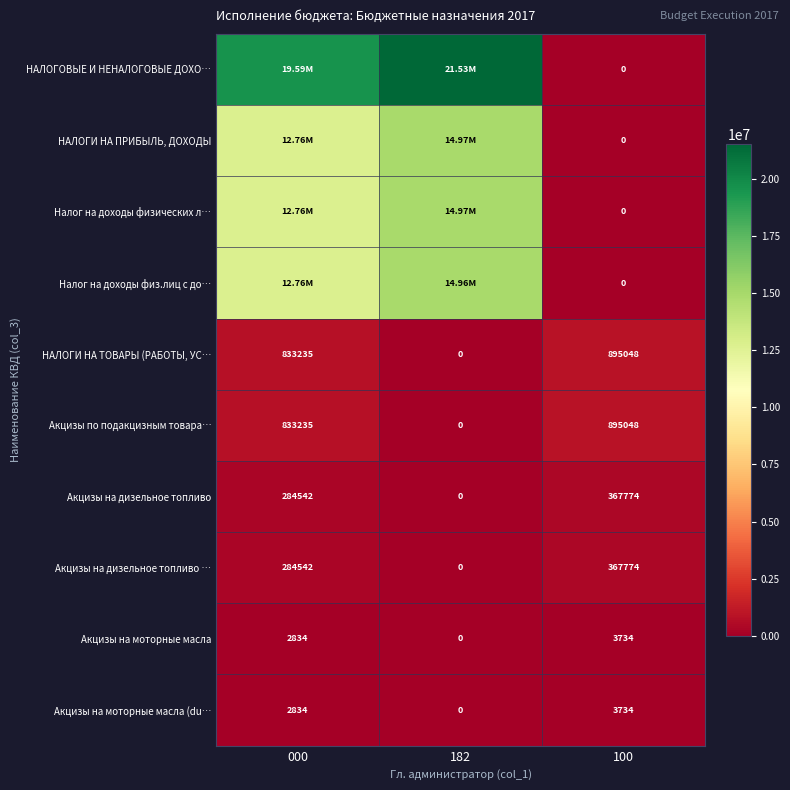

What is the sum of all Акцизы на моторные масла (du… values?

6567.5